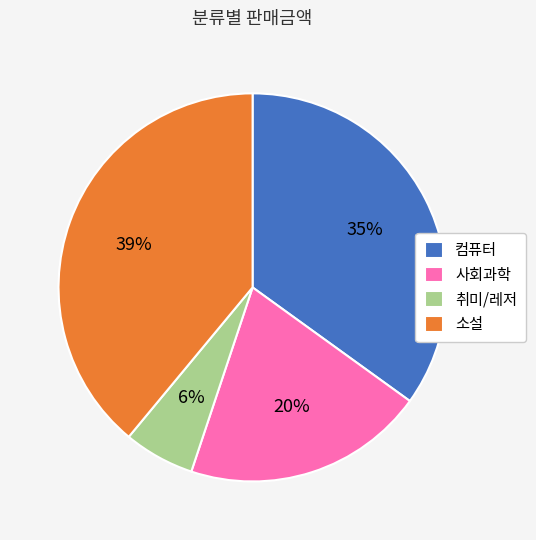

To the nearest percent, what portion does 컴퓨터 represent?

35%